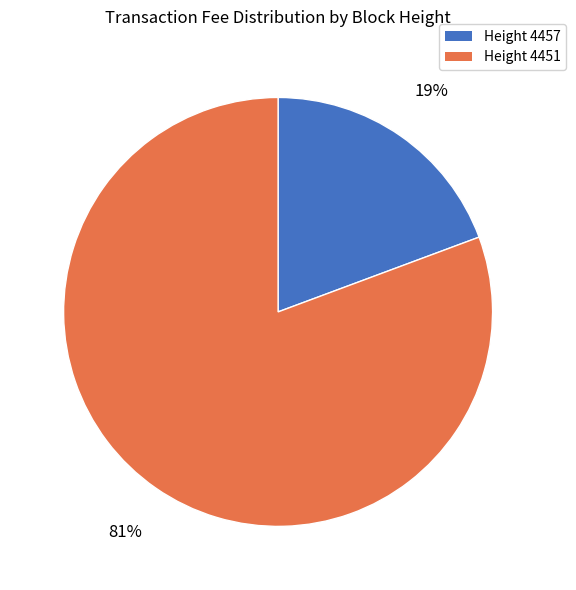

Is there a majority slice in this chart?

Yes